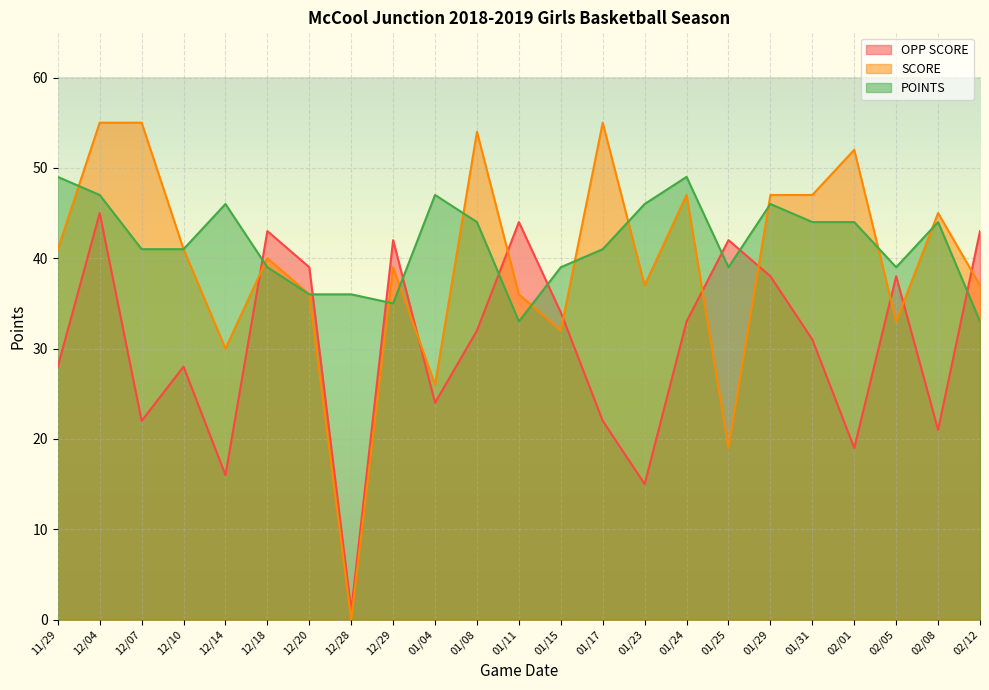

At how many categories does at least one series exceed 41?

18